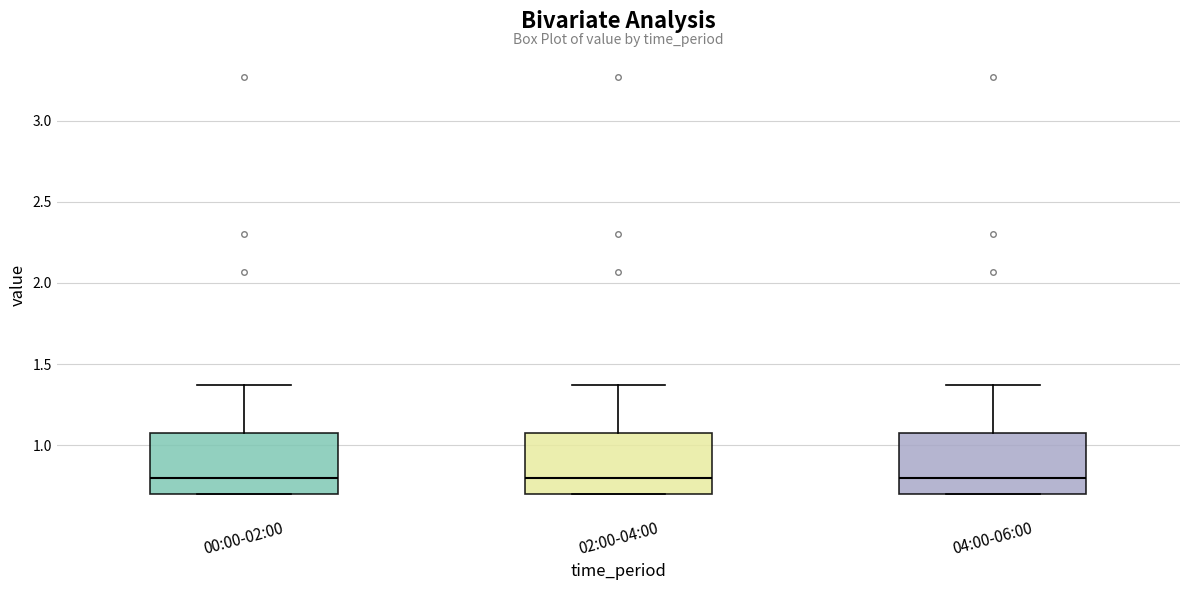

Reading left to right, read every box against the y-axis: the position of its median line, the range the box covers, and the ends of its whiskers. The values are not printed on the chart, so give them approximately, as read against the axis.

00:00-02:00: median 0.80, box 0.70 to 1.10, whiskers 0.70 to 1.35
02:00-04:00: median 0.80, box 0.70 to 1.10, whiskers 0.70 to 1.35
04:00-06:00: median 0.80, box 0.70 to 1.10, whiskers 0.70 to 1.35